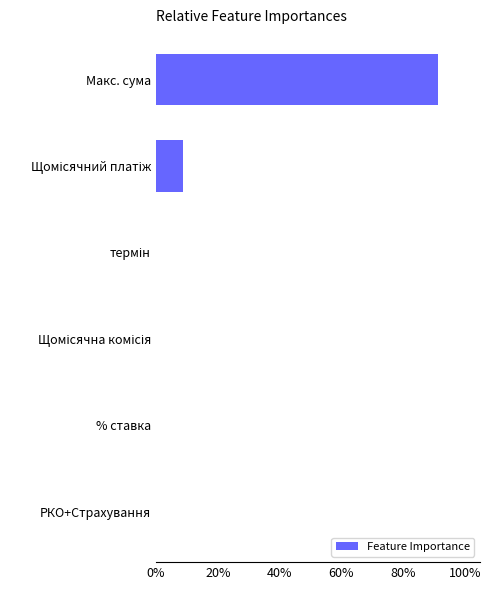

What is the maximum value shown in the chart?

91.1